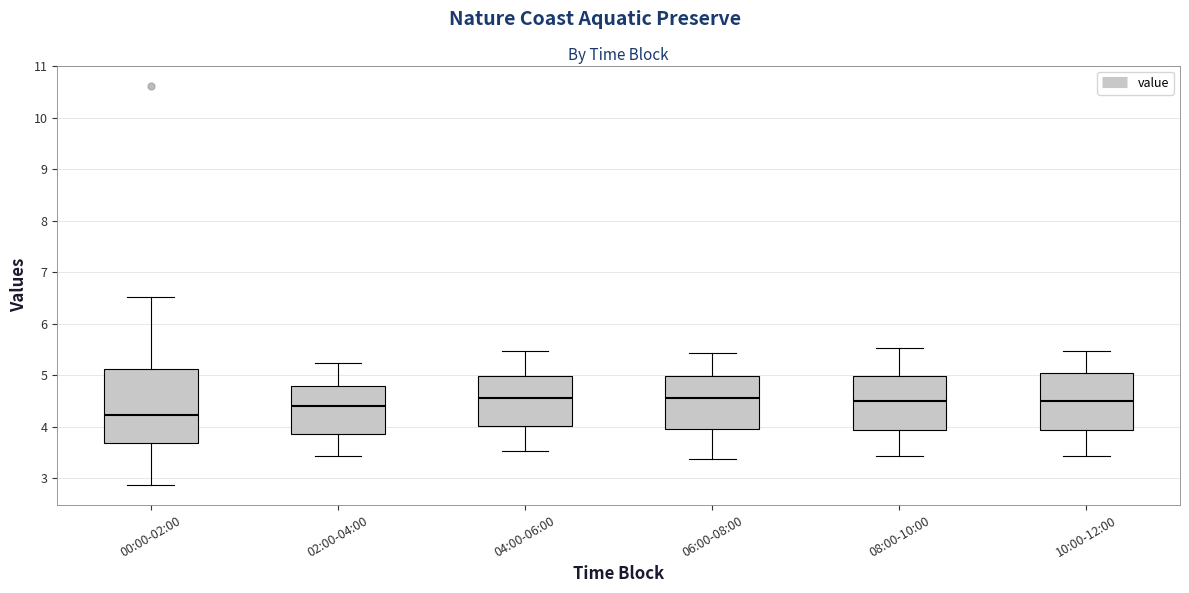

Comparing the boxes themselves (not the whiskers), which one is the tallest?

00:00-02:00